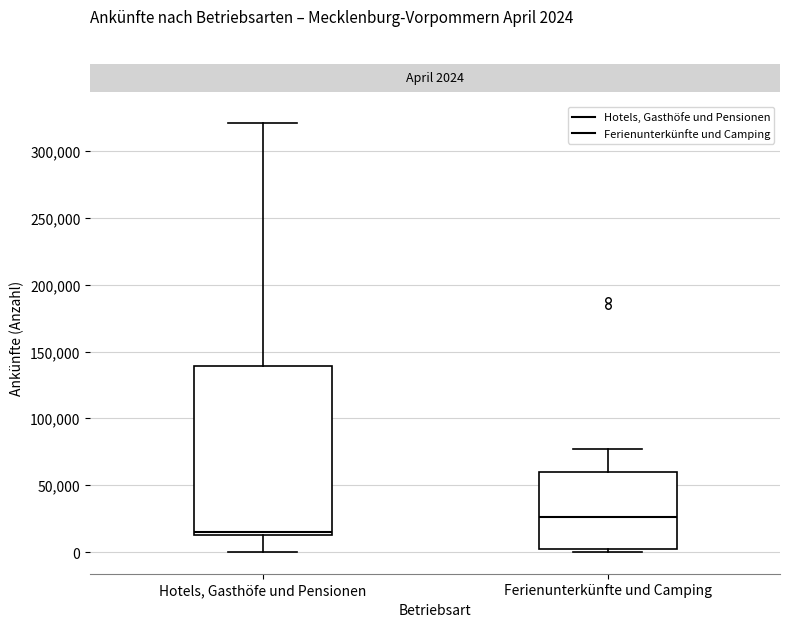

Which box's median line is the highest?

Ferienunterkünfte und Camping